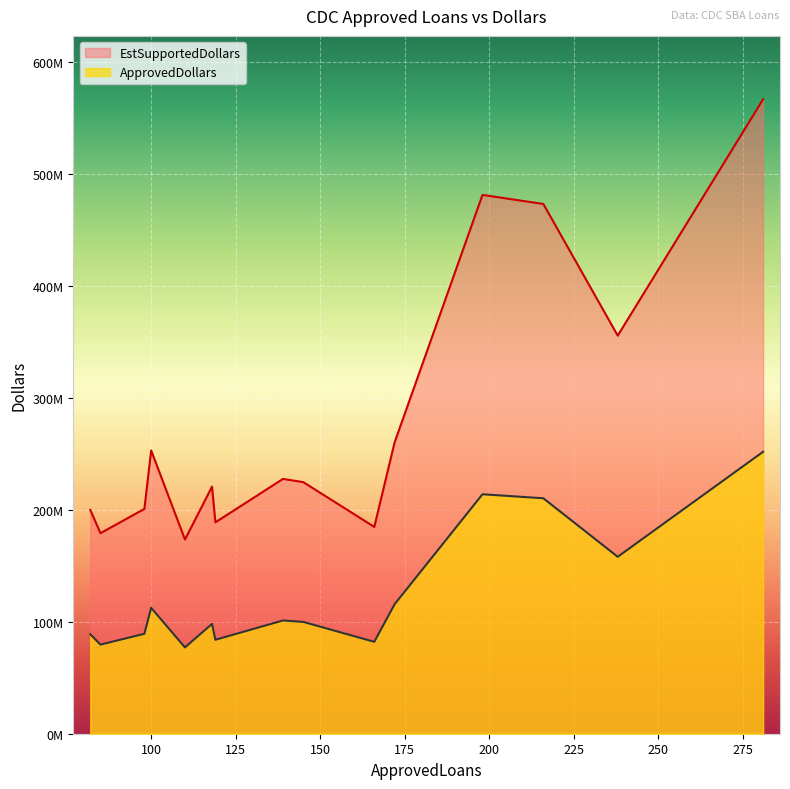

Rank the categories by EstSupportedDollars value from highest to lowest.

281, 198, 216, 238, 172, 100, 139, 145, 118, 98, 82, 119, 166, 85, 110